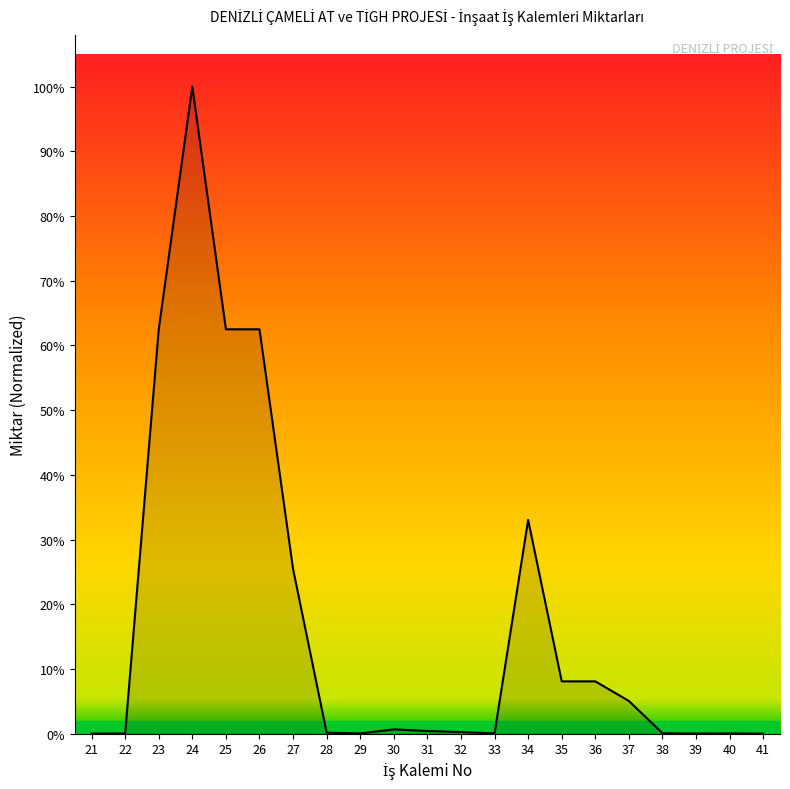

How many interior local valleys (lower than both neighbors) does the data have?

3